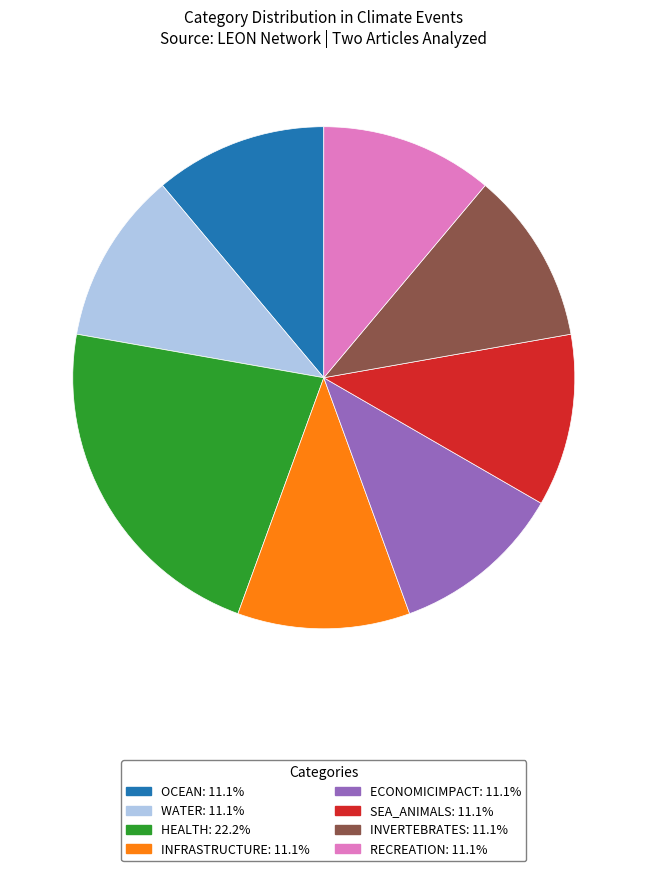

Does any single category account for the majority?

No